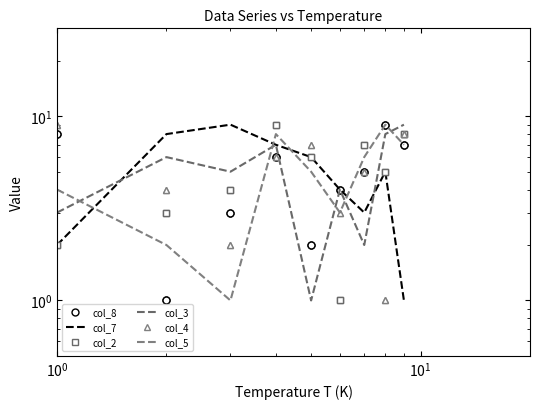

True or false: col_4 and col_2 intersect in this chart.

True